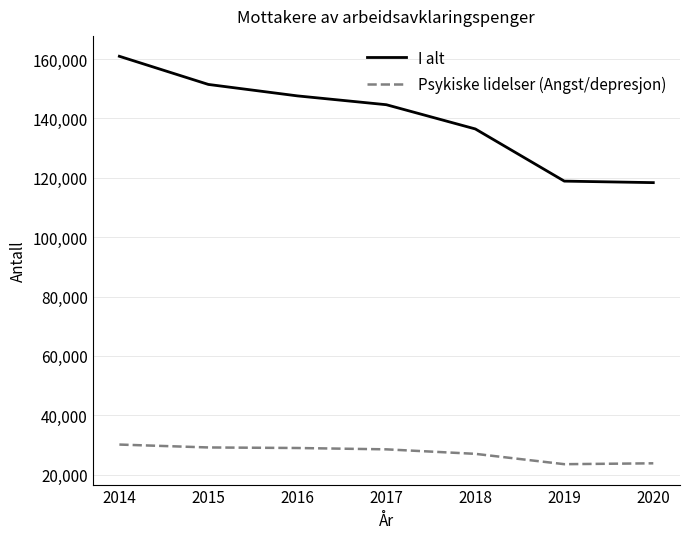

At which category does the chart reach its peak across all series?

2014